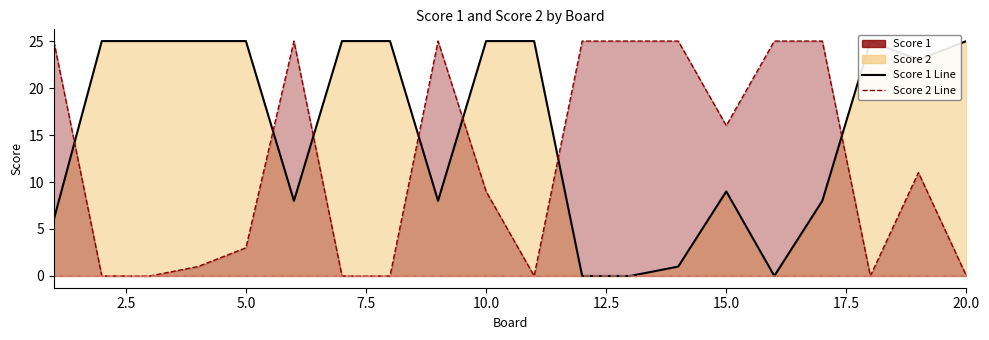

What is the sum of all Score 1 values?

313